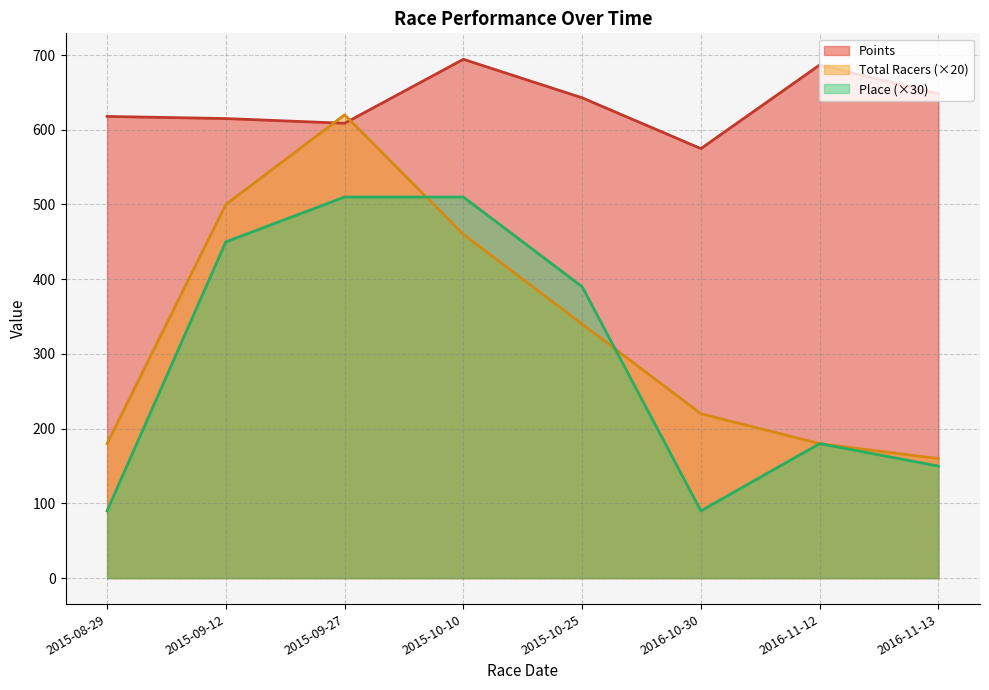

What position from the left is 2015-09-27?

3